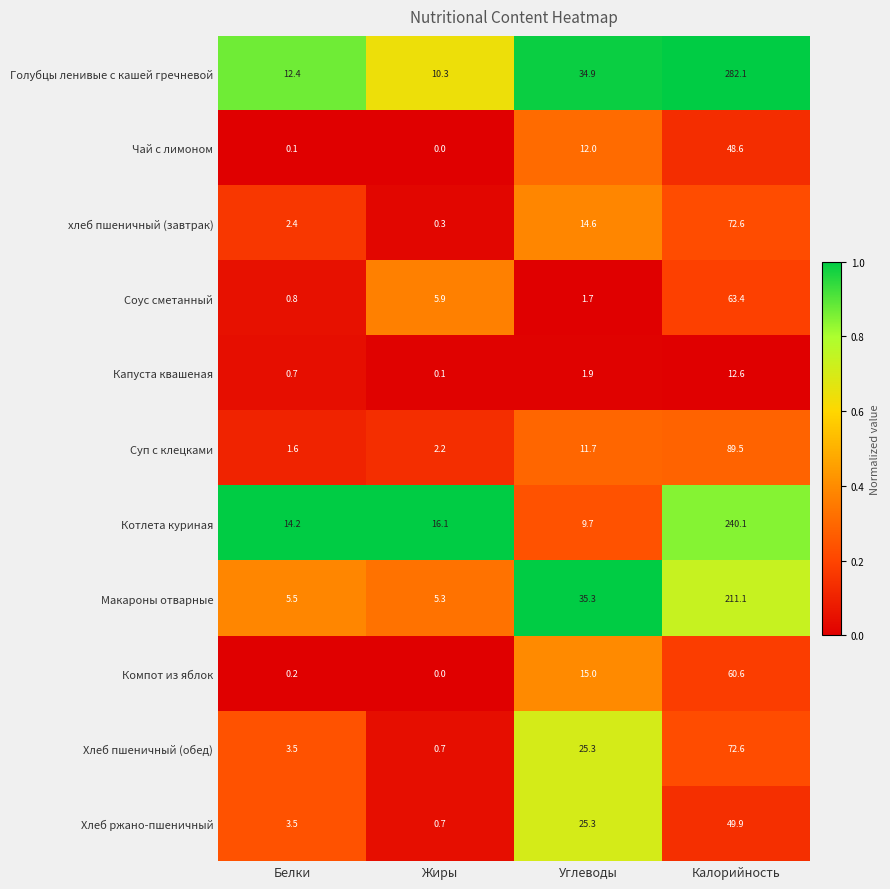

Which category has the highest value across all series?

Калорийность